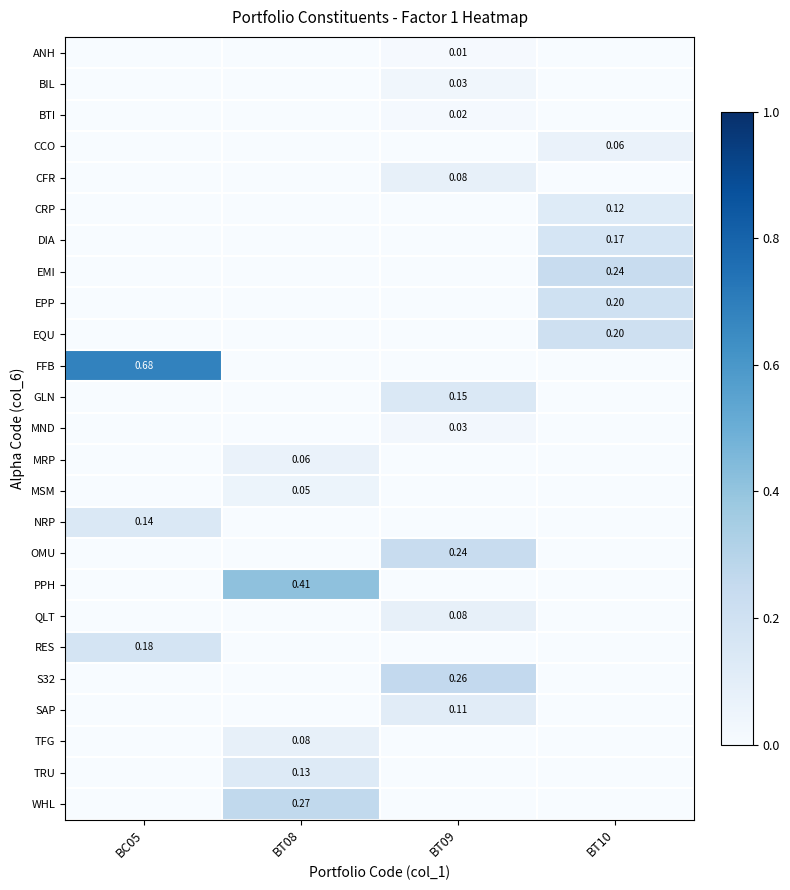

How many values in the SAP series exceed 0?

1